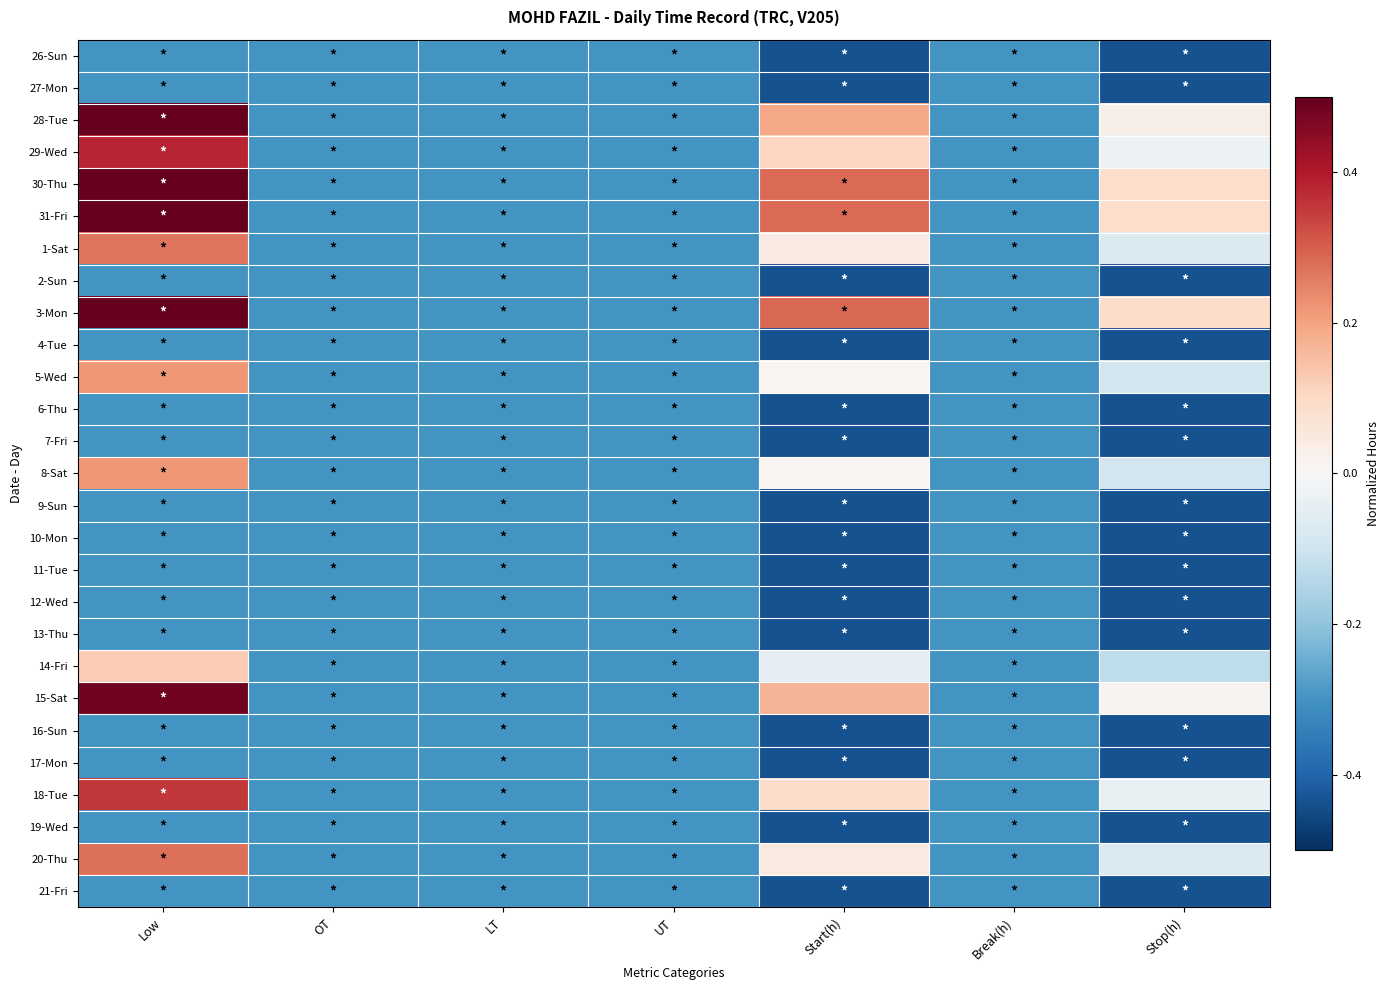

Reading left to right, list all the values displayed in this chart.

26-Sun: Low=-0.3	OT=-0.3	LT=-0.3	UT=-0.3	Start(h)=-0.4	Break(h)=-0.3	Stop(h)=-0.4
27-Mon: Low=-0.3	OT=-0.3	LT=-0.3	UT=-0.3	Start(h)=-0.4	Break(h)=-0.3	Stop(h)=-0.4
28-Tue: Low=0.5	OT=-0.3	LT=-0.3	UT=-0.3	Start(h)=0.2	Break(h)=-0.3	Stop(h)=0.0
29-Wed: Low=0.4	OT=-0.3	LT=-0.3	UT=-0.3	Start(h)=0.1	Break(h)=-0.3	Stop(h)=-0.0
30-Thu: Low=0.7	OT=-0.3	LT=-0.3	UT=-0.3	Start(h)=0.3	Break(h)=-0.3	Stop(h)=0.1
31-Fri: Low=0.7	OT=-0.3	LT=-0.3	UT=-0.3	Start(h)=0.3	Break(h)=-0.3	Stop(h)=0.1
1-Sat: Low=0.3	OT=-0.3	LT=-0.3	UT=-0.3	Start(h)=0.0	Break(h)=-0.3	Stop(h)=-0.1
2-Sun: Low=-0.3	OT=-0.3	LT=-0.3	UT=-0.3	Start(h)=-0.4	Break(h)=-0.3	Stop(h)=-0.4
3-Mon: Low=0.7	OT=-0.3	LT=-0.3	UT=-0.3	Start(h)=0.3	Break(h)=-0.3	Stop(h)=0.1
4-Tue: Low=-0.3	OT=-0.3	LT=-0.3	UT=-0.3	Start(h)=-0.4	Break(h)=-0.3	Stop(h)=-0.4
5-Wed: Low=0.2	OT=-0.3	LT=-0.3	UT=-0.3	Start(h)=0.0	Break(h)=-0.3	Stop(h)=-0.1
6-Thu: Low=-0.3	OT=-0.3	LT=-0.3	UT=-0.3	Start(h)=-0.4	Break(h)=-0.3	Stop(h)=-0.4
7-Fri: Low=-0.3	OT=-0.3	LT=-0.3	UT=-0.3	Start(h)=-0.4	Break(h)=-0.3	Stop(h)=-0.4
8-Sat: Low=0.2	OT=-0.3	LT=-0.3	UT=-0.3	Start(h)=0.0	Break(h)=-0.3	Stop(h)=-0.1
9-Sun: Low=-0.3	OT=-0.3	LT=-0.3	UT=-0.3	Start(h)=-0.4	Break(h)=-0.3	Stop(h)=-0.4
10-Mon: Low=-0.3	OT=-0.3	LT=-0.3	UT=-0.3	Start(h)=-0.4	Break(h)=-0.3	Stop(h)=-0.4
11-Tue: Low=-0.3	OT=-0.3	LT=-0.3	UT=-0.3	Start(h)=-0.4	Break(h)=-0.3	Stop(h)=-0.4
12-Wed: Low=-0.3	OT=-0.3	LT=-0.3	UT=-0.3	Start(h)=-0.4	Break(h)=-0.3	Stop(h)=-0.4
13-Thu: Low=-0.3	OT=-0.3	LT=-0.3	UT=-0.3	Start(h)=-0.4	Break(h)=-0.3	Stop(h)=-0.4
14-Fri: Low=0.1	OT=-0.3	LT=-0.3	UT=-0.3	Start(h)=-0.0	Break(h)=-0.3	Stop(h)=-0.1
15-Sat: Low=0.5	OT=-0.3	LT=-0.3	UT=-0.3	Start(h)=0.2	Break(h)=-0.3	Stop(h)=0.0
16-Sun: Low=-0.3	OT=-0.3	LT=-0.3	UT=-0.3	Start(h)=-0.4	Break(h)=-0.3	Stop(h)=-0.4
17-Mon: Low=-0.3	OT=-0.3	LT=-0.3	UT=-0.3	Start(h)=-0.4	Break(h)=-0.3	Stop(h)=-0.4
18-Tue: Low=0.4	OT=-0.3	LT=-0.3	UT=-0.3	Start(h)=0.1	Break(h)=-0.3	Stop(h)=-0.0
19-Wed: Low=-0.3	OT=-0.3	LT=-0.3	UT=-0.3	Start(h)=-0.4	Break(h)=-0.3	Stop(h)=-0.4
20-Thu: Low=0.3	OT=-0.3	LT=-0.3	UT=-0.3	Start(h)=0.0	Break(h)=-0.3	Stop(h)=-0.1
21-Fri: Low=-0.3	OT=-0.3	LT=-0.3	UT=-0.3	Start(h)=-0.4	Break(h)=-0.3	Stop(h)=-0.4